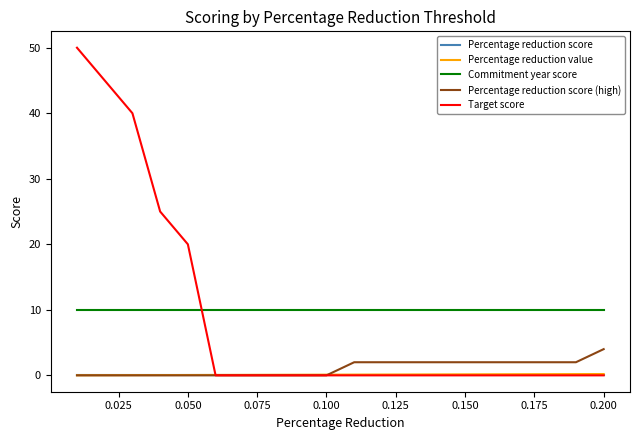

True or false: Percentage reduction score (high) and Commitment year score cross at least once.

False